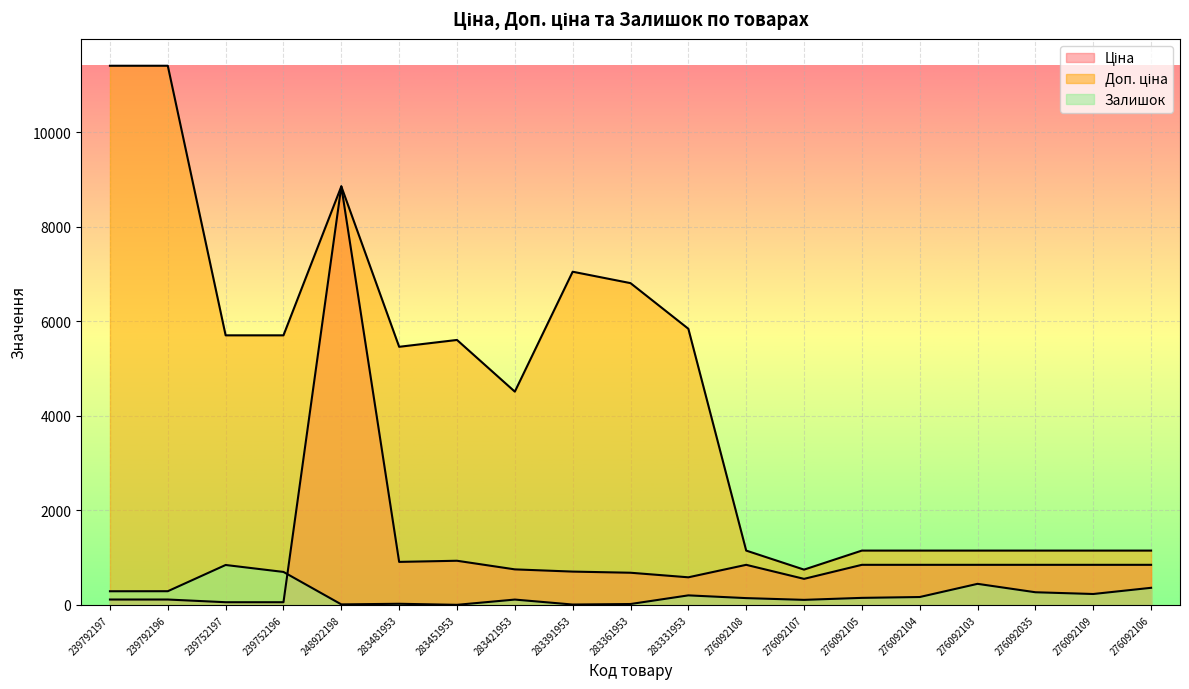

True or false: Доп. ціна and Залишок intersect in this chart.

False